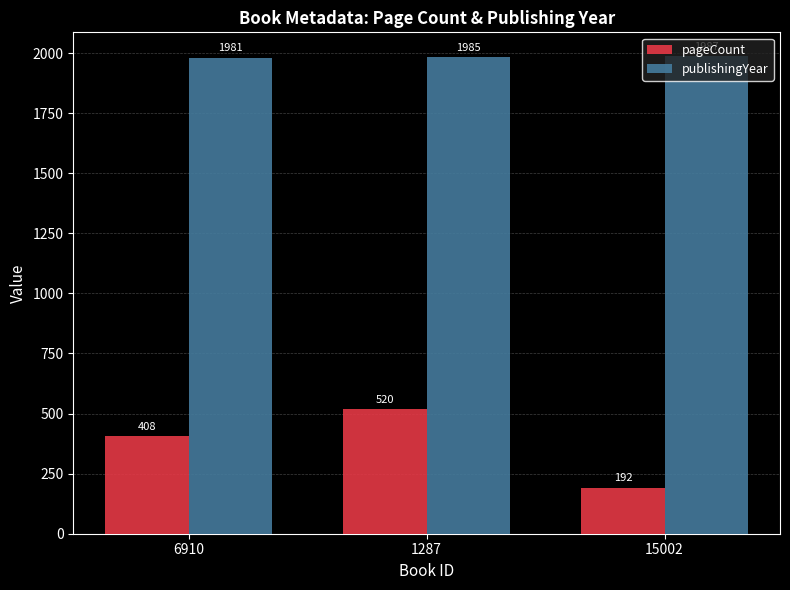

What is the sum of all pageCount values?

1120